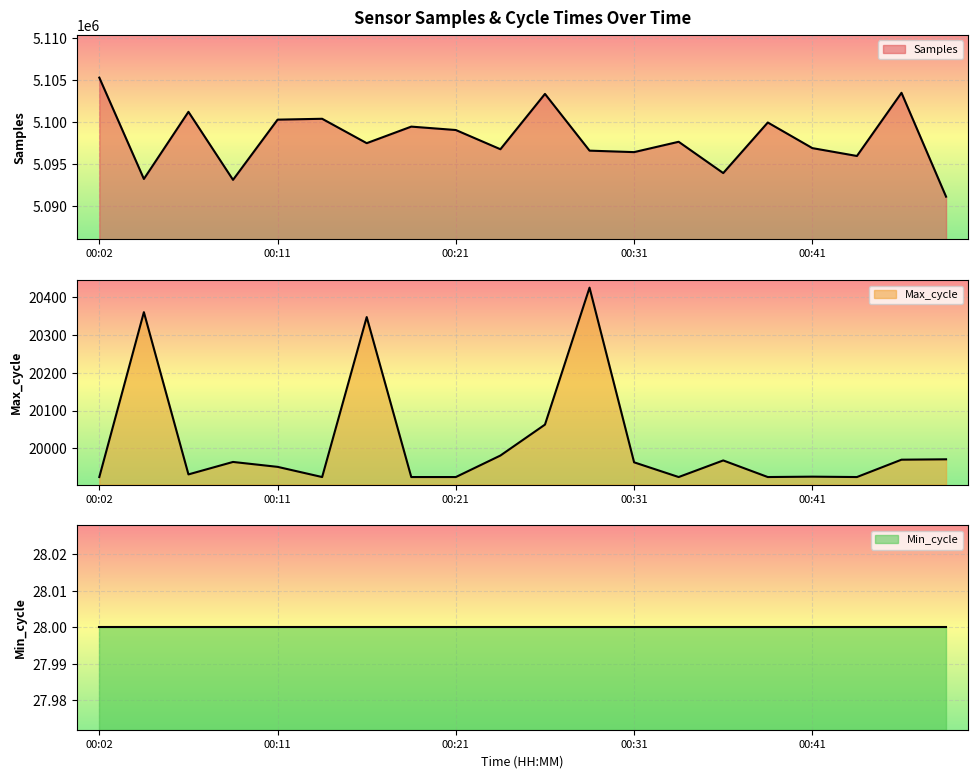

At which label is Samples closest to 5098192?

00:33